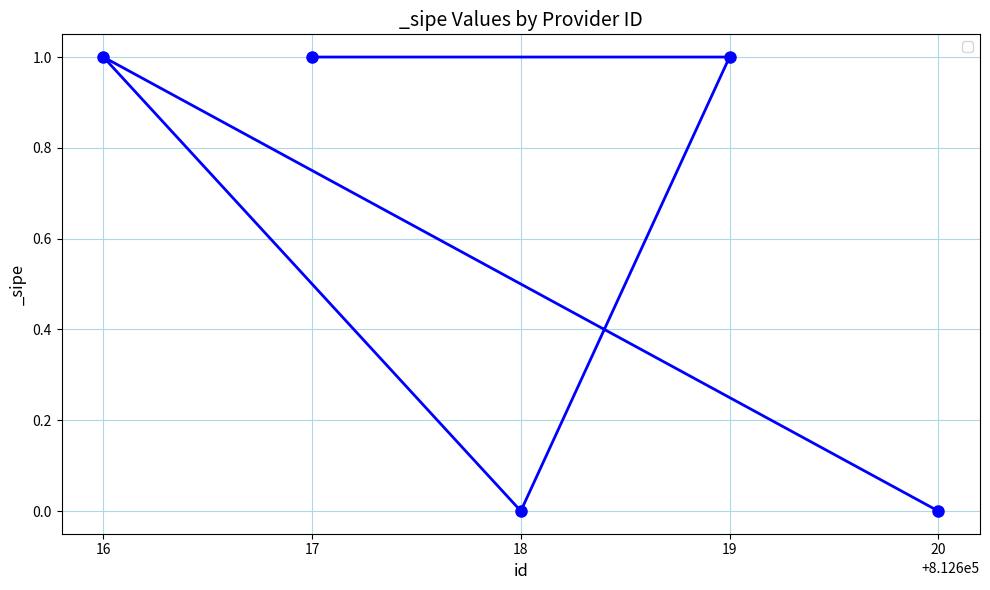

What is the sum of all values?

3